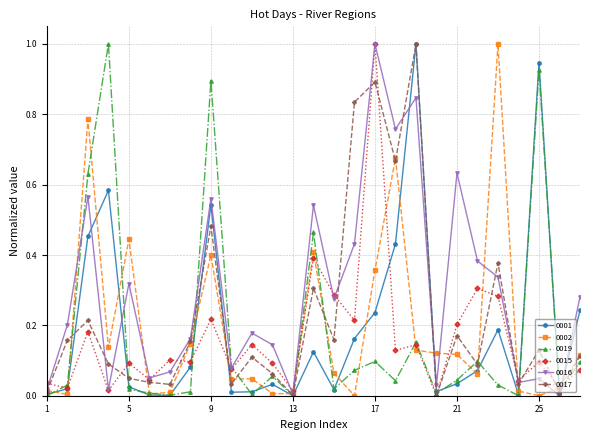

True or false: 0016 has more than 1 points higher than both neighbors.

True